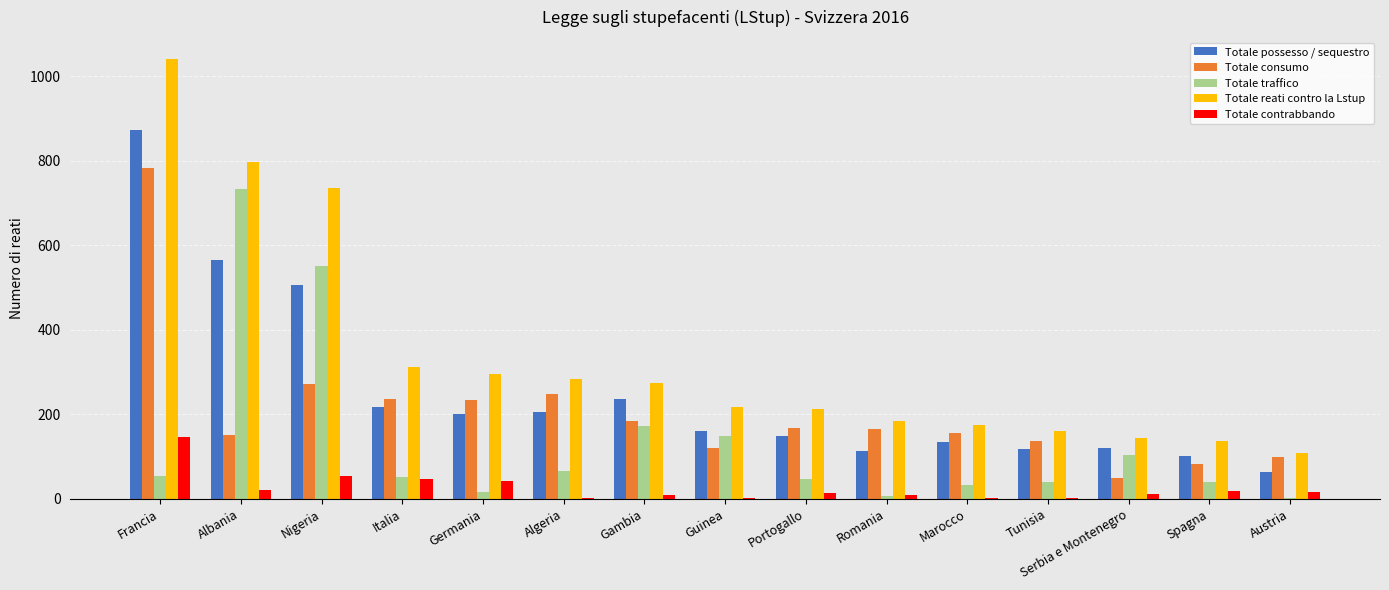

Which series has the largest total across all categories?

Totale reati contro la Lstup